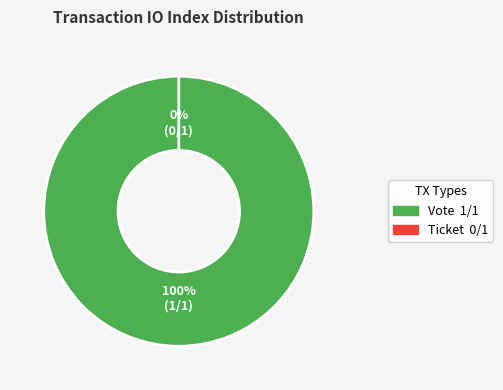

What is the smallest slice in the pie chart?

Ticket (tx_index=0)